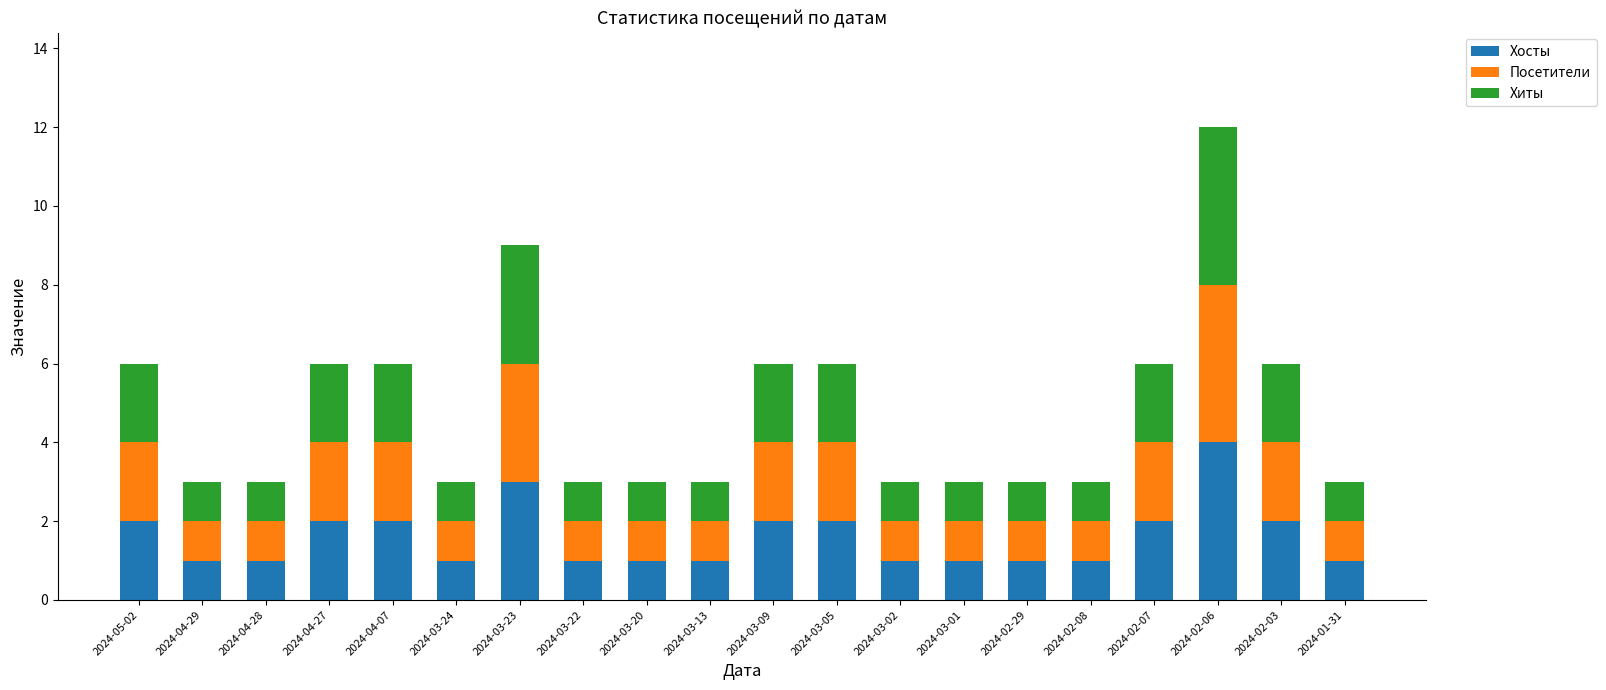

What is the maximum value for Хосты?

4